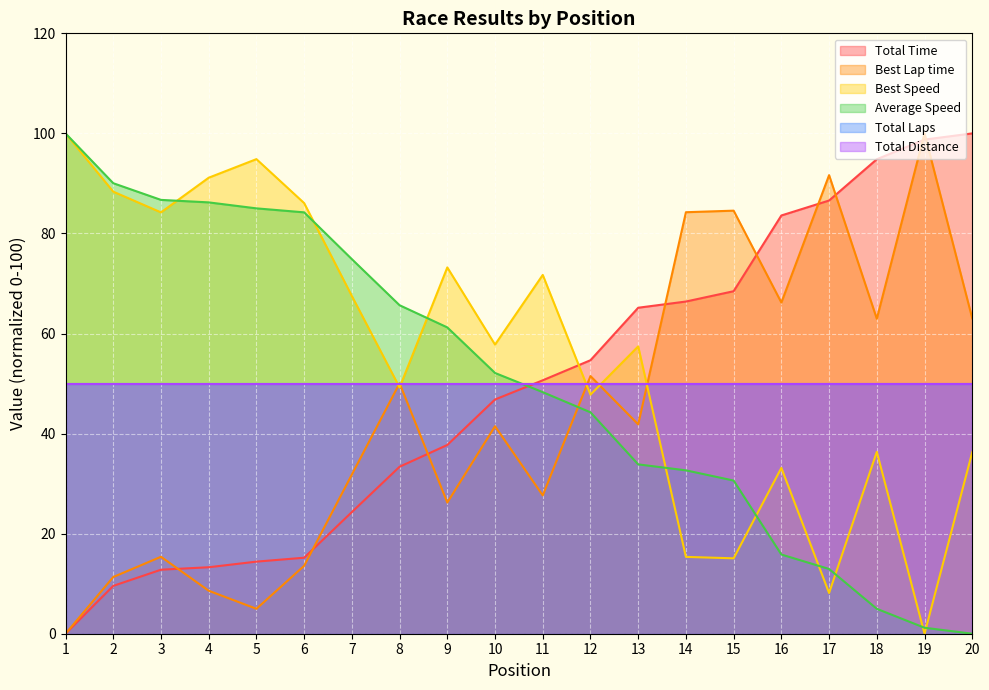

At which category is the sum across all series the highest?

1